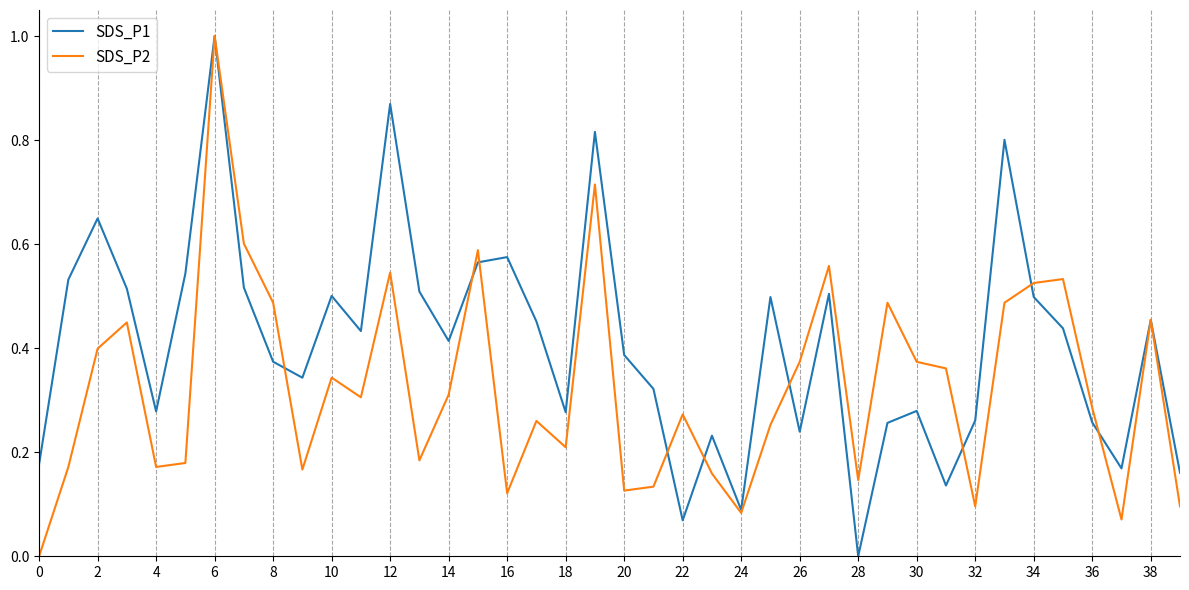

How many interior local peaks does the SDS_P1 series have?

12